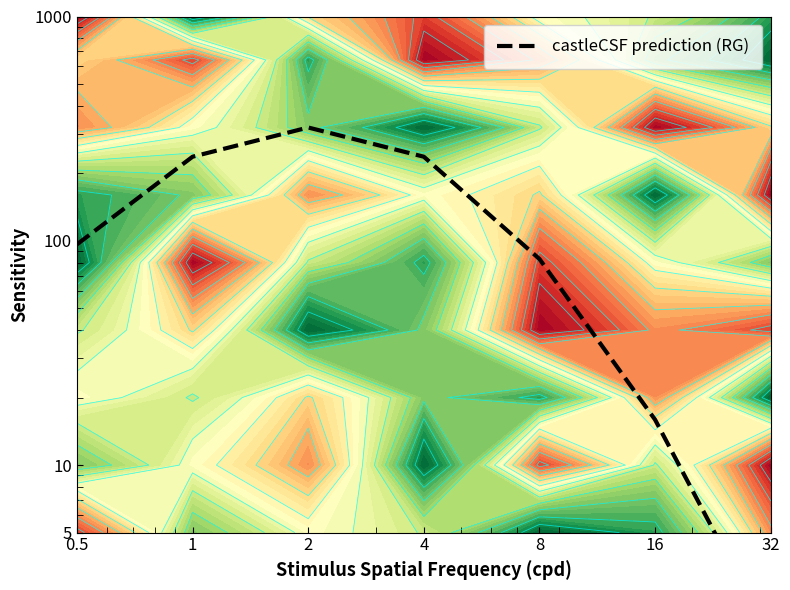

Is it true that the value at 16 is 15.9?

True